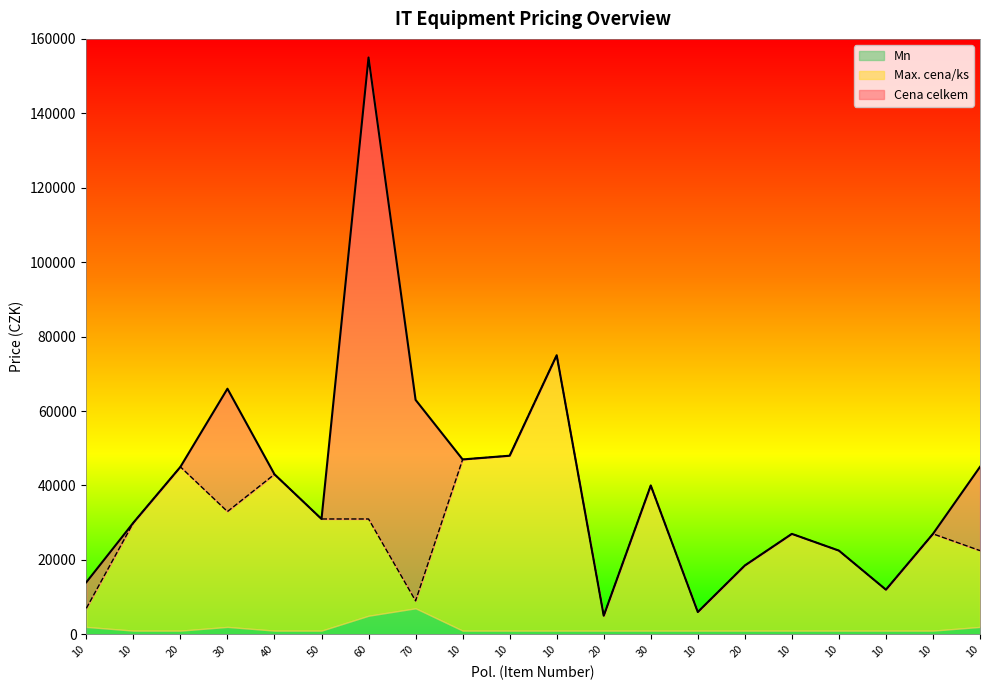

What is the approximate value of Cena celkem at 70?

63000